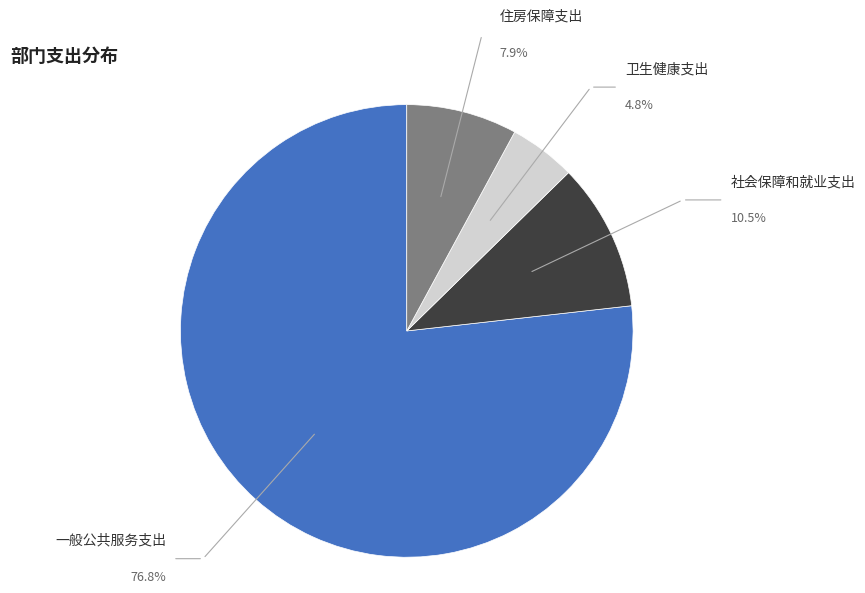

How many slices are in this pie chart?

4